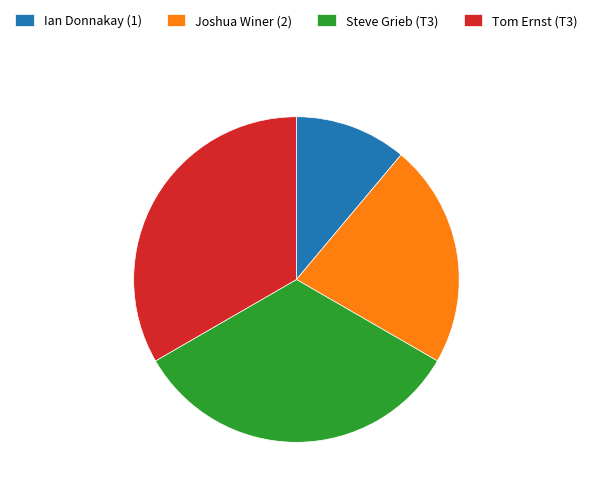

What is the smallest slice in the pie chart?

Ian Donnakay (1)